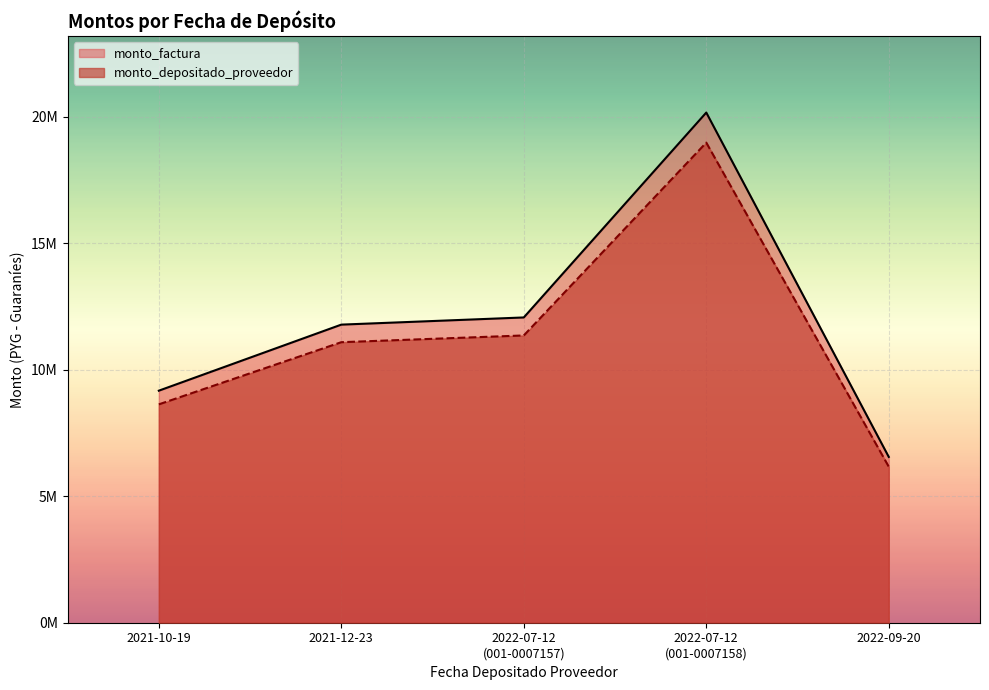

True or false: monto_depositado_proveedor and monto_factura cross at least once.

False